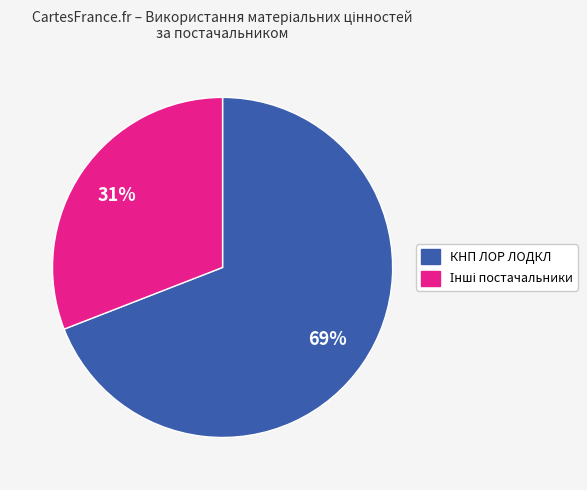

Does any single category account for the majority?

Yes